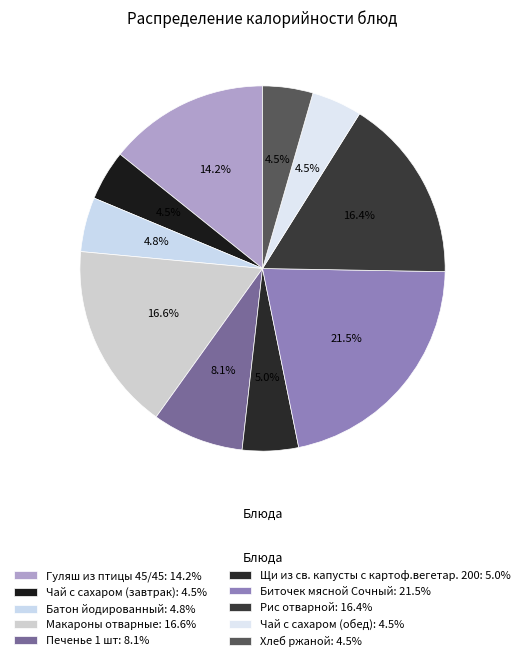

Rank the categories by value from lowest to highest.

Чай с сахаром (завтрак), Чай с сахаром (обед), Хлеб ржаной, Батон йодированный, Щи из св. капусты с картоф.вегетар. 200, Печенье 1 шт, Гуляш из птицы 45/45, Рис отварной, Макароны отварные, Биточек мясной Сочный